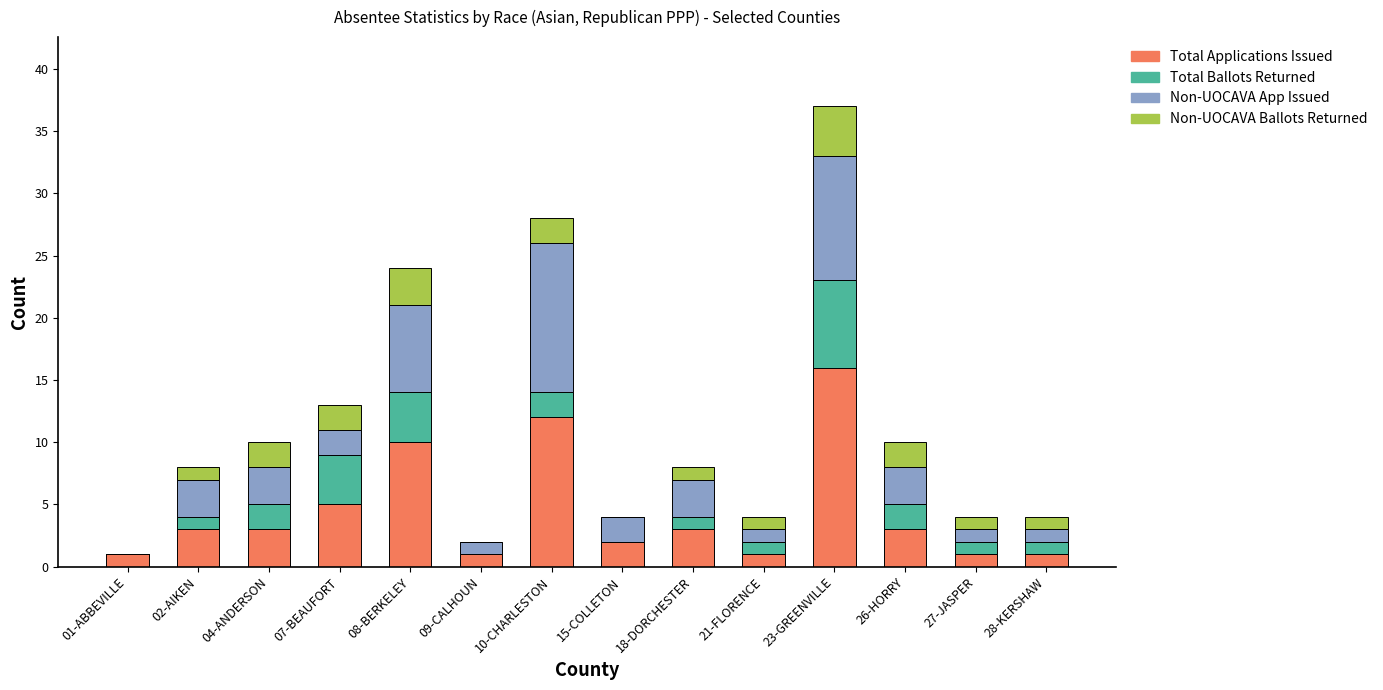

At which category is the sum across all series the highest?

23-GREENVILLE